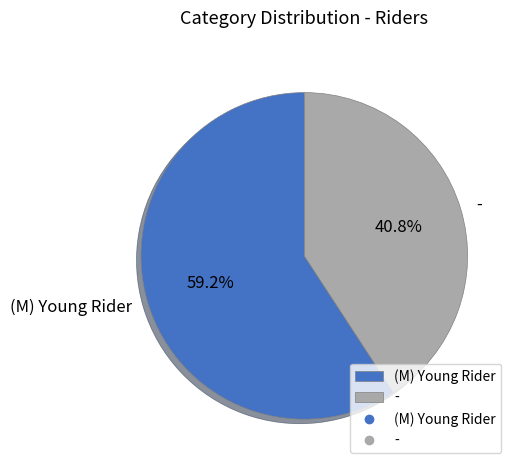

To the nearest percent, what is the difference between the - and (M) Young Rider slice percentages?

18%